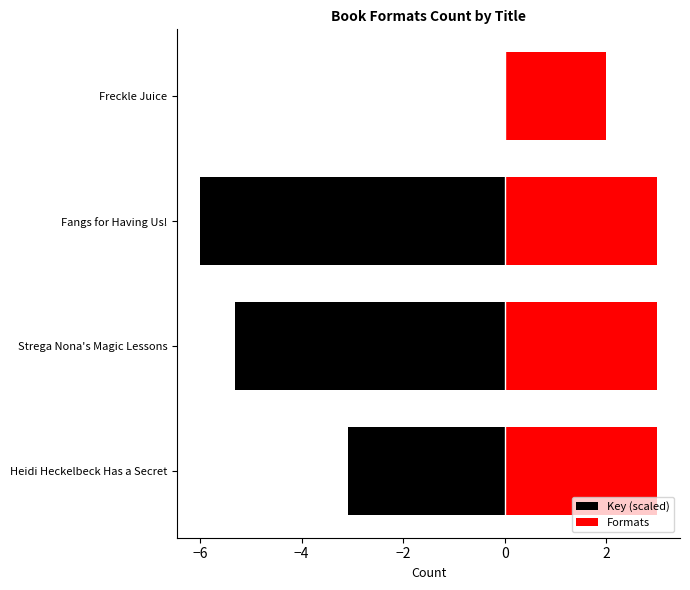

What is the difference between the values at Fangs for Having Us! and Freckle Juice?

1